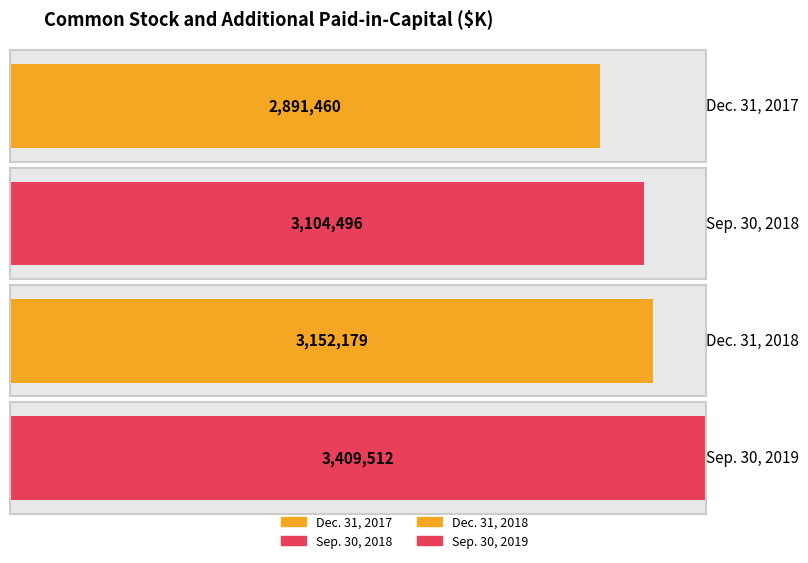

What is the smallest value displayed?

2891460